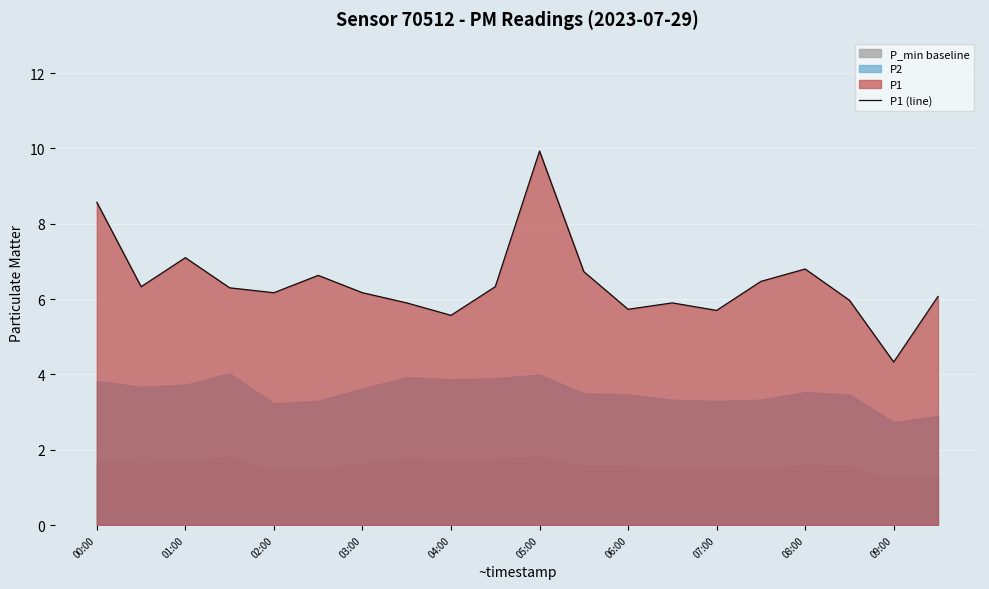

List the labels in order of value, smallest first.

18, 08:00, 14, 12, 07:00, 13, 17, 19, 04:00, 06:00, 03:00, 01:00, 09:00, 15, 05:00, 11, 16, 02:00, 00:00, 10